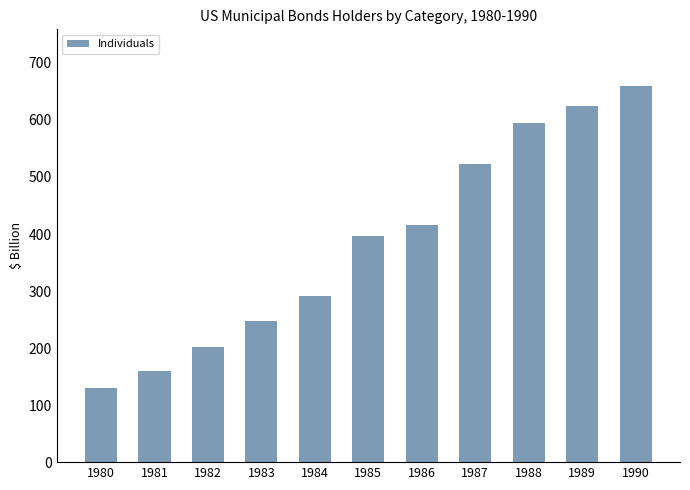

What is the sum of all values?

4240.9